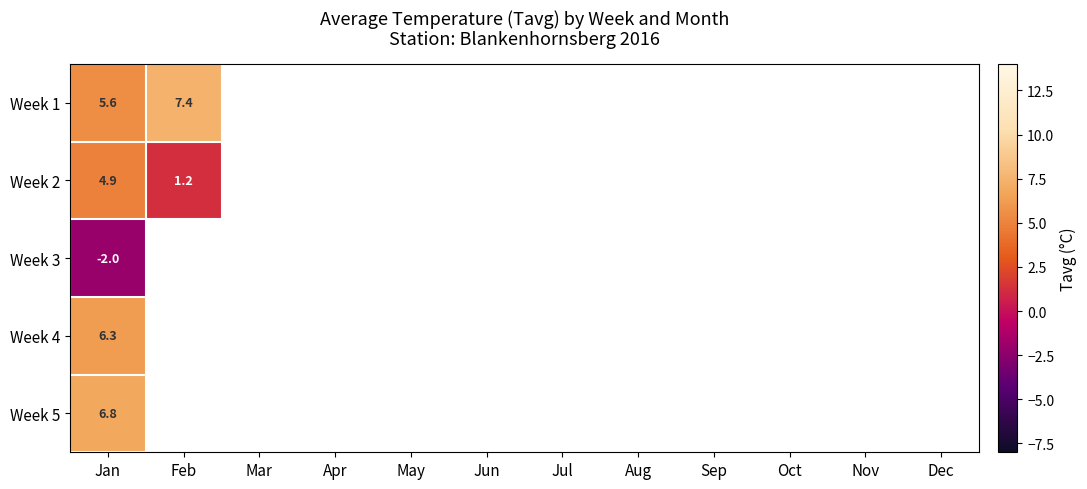

How many series are shown in this chart?

5